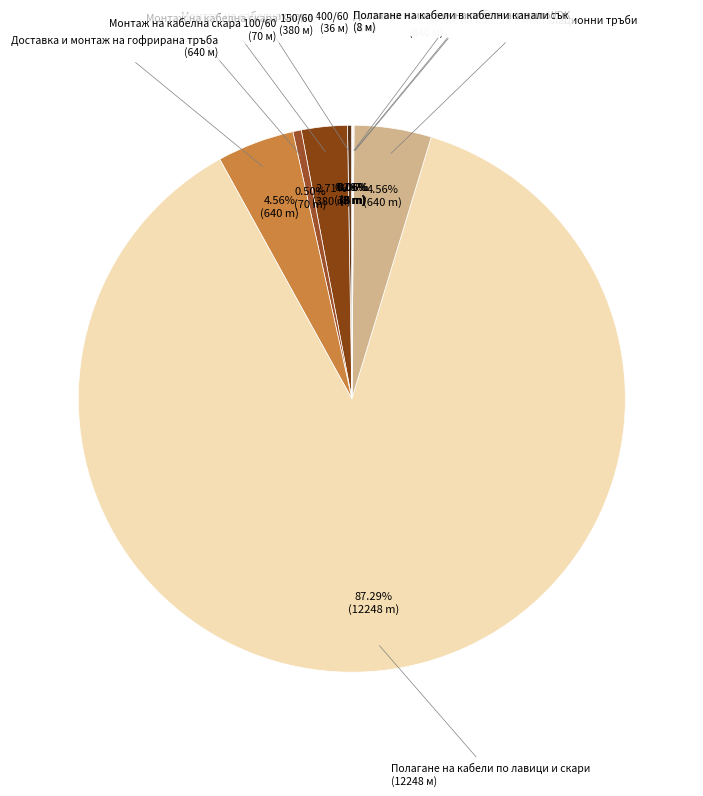

Is the sum of Полагане на кабели по лавици и скари and Полагане на кабели в инсталационни тръби greater than half?

Yes